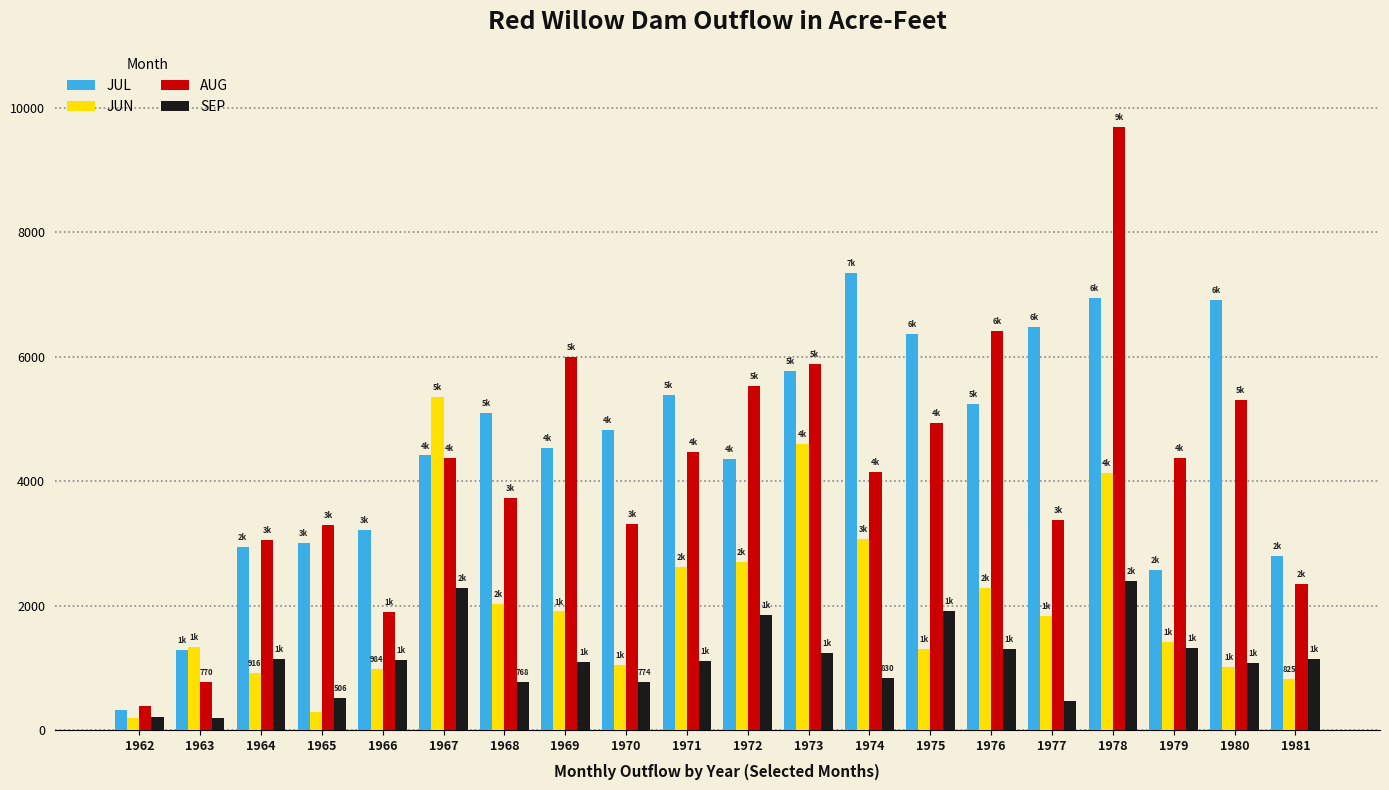

True or false: JUL has a value of 4816 at 1970.

True